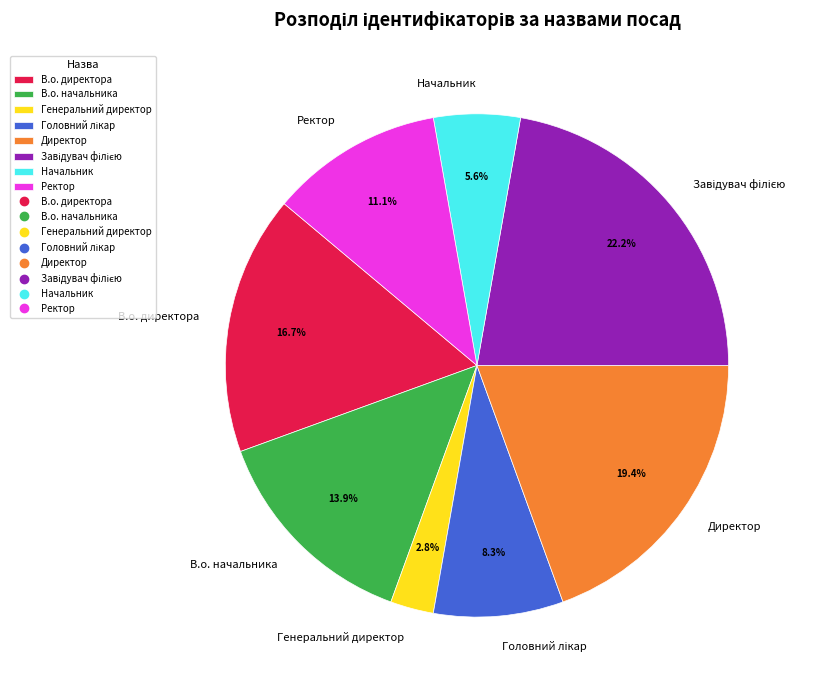

Combined, what portion of the pie is Ректор and В.о. начальника?

25.0%